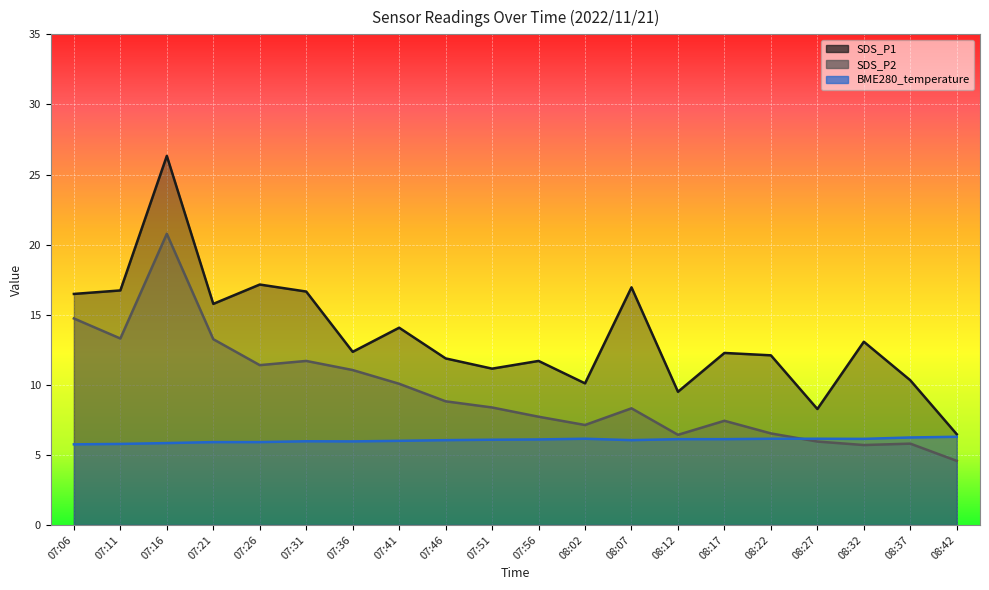

Is it true that BME280_temperature equals 9.9 at 08:17?

False